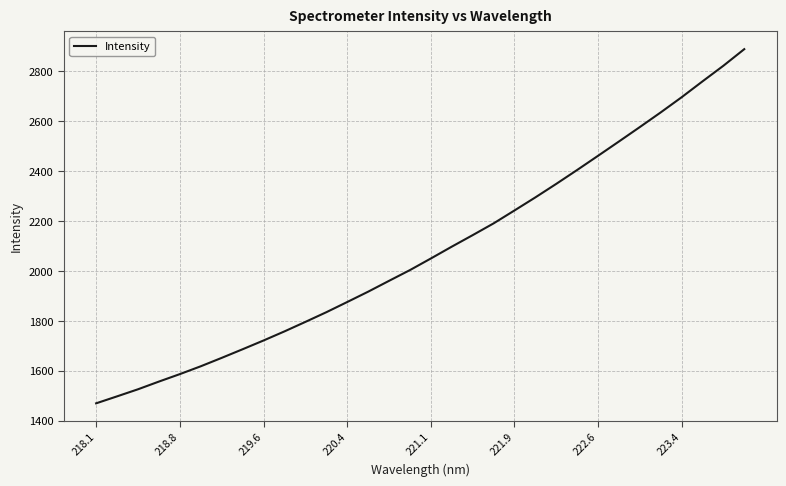

What is the maximum value shown in the chart?

2888.4